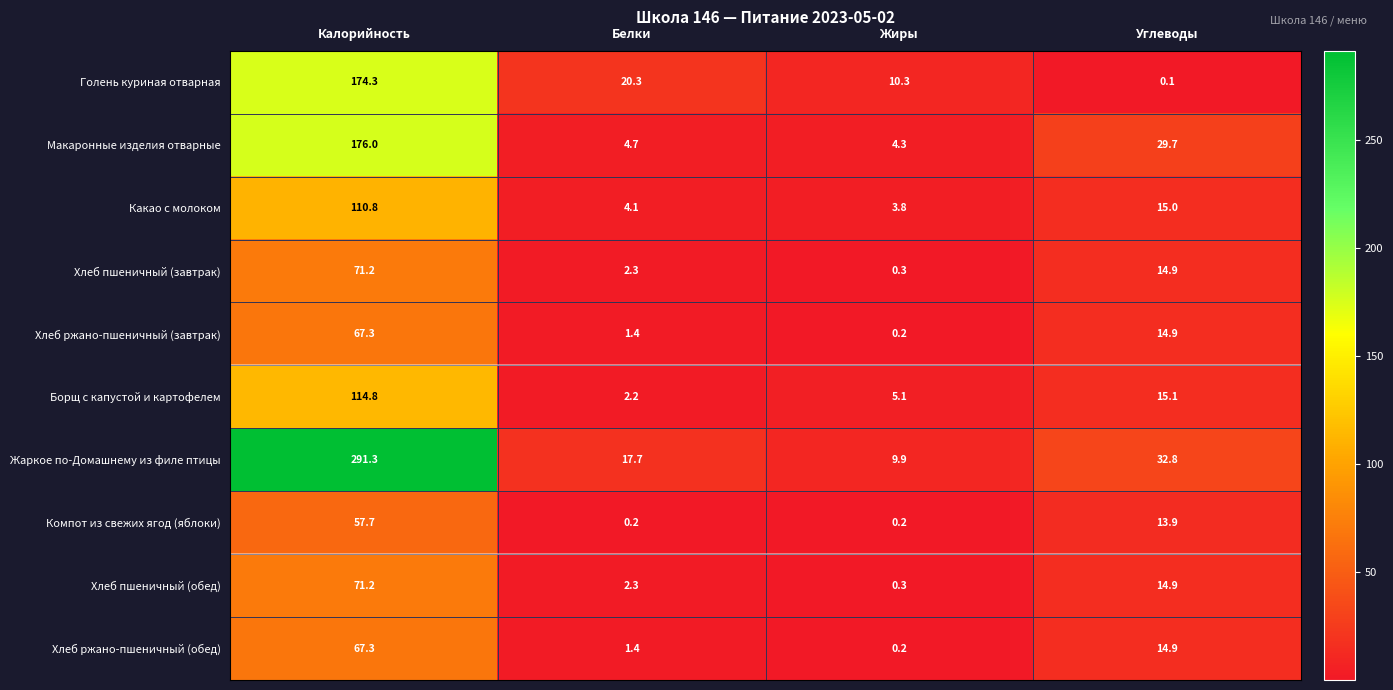

Where is Какао с молоком nearest to the value 57?

Углеводы